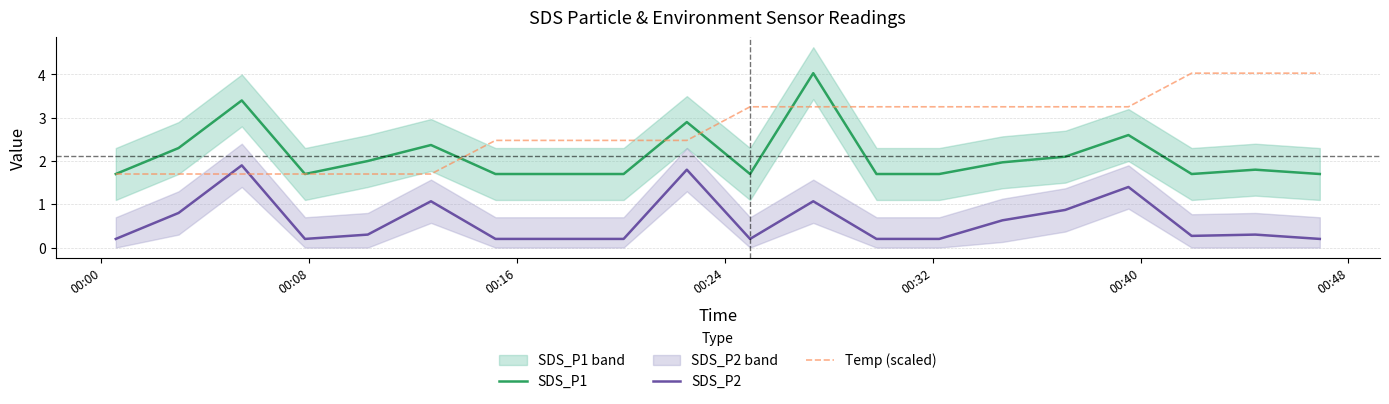

True or false: SDS_P1 has more than 1 points higher than both neighbors.

True